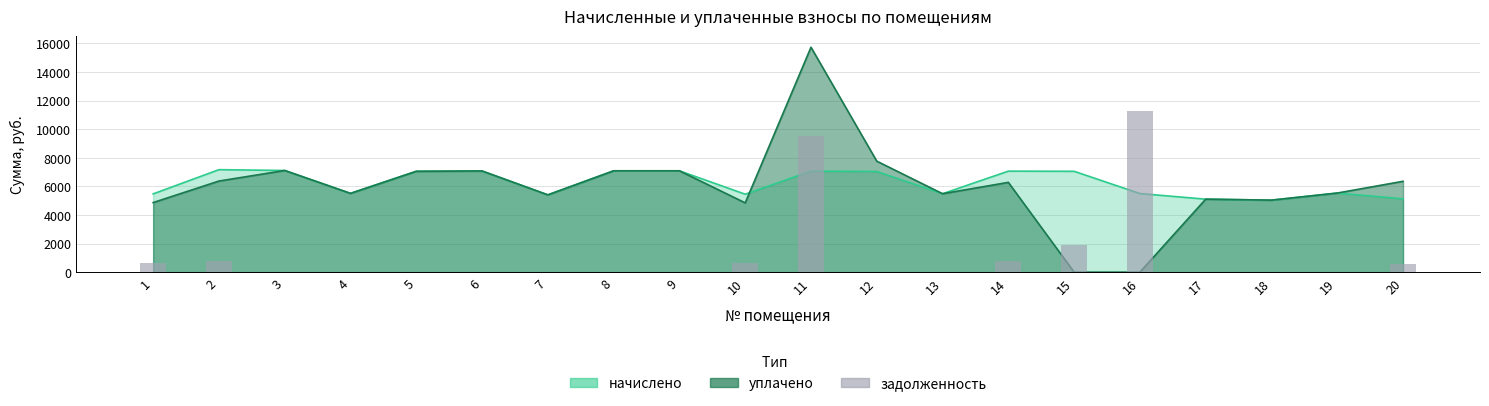

Reading left to right, extract all data points from this chart.

608.0	796.2	0.0	0.0	0.0	0.0	0.0	0.0	0.0	605.4	9501.5	0.0	0.0	784.6	1865.7	11285.8	0.0	0.0	0.0	569.6